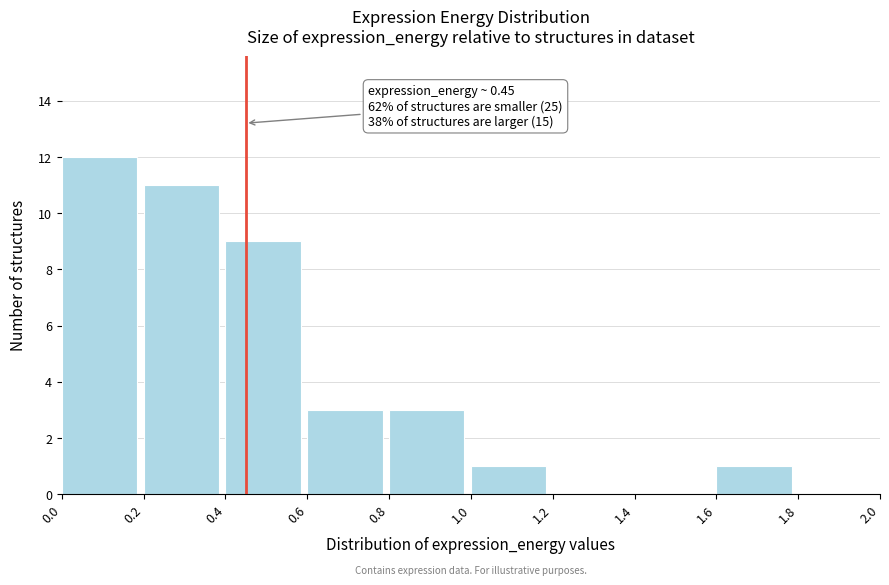

Which range on the x-axis has the tallest bar?

0.0 to 0.2